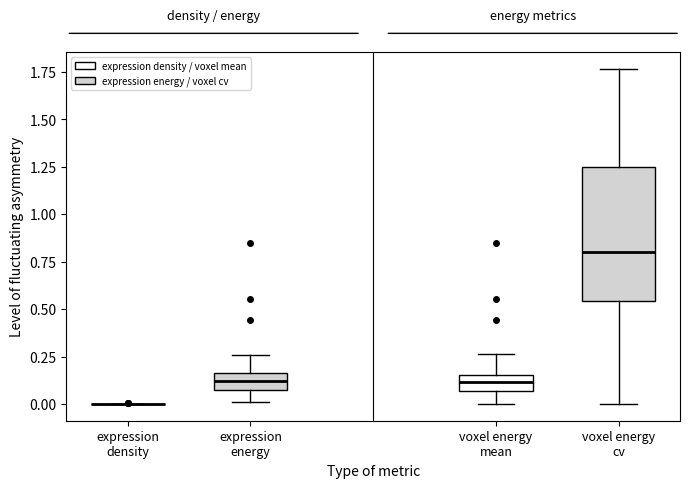

Reading left to right, read every box against the y-axis: the position of its median line, the range the box covers, and the ends of its whiskers. The values are not printed on the chart, so give them approximately, as read against the axis.

expression density: box collapsed to a line at 0.00, whiskers 0.00 to 0.00
expression energy: median 0.10, box 0.05 to 0.15, whiskers 0.00 to 0.25
voxel energy mean: median 0.10, box 0.05 to 0.15, whiskers 0.00 to 0.25
voxel energy cv: median 0.80, box 0.55 to 1.25, whiskers 0.00 to 1.75